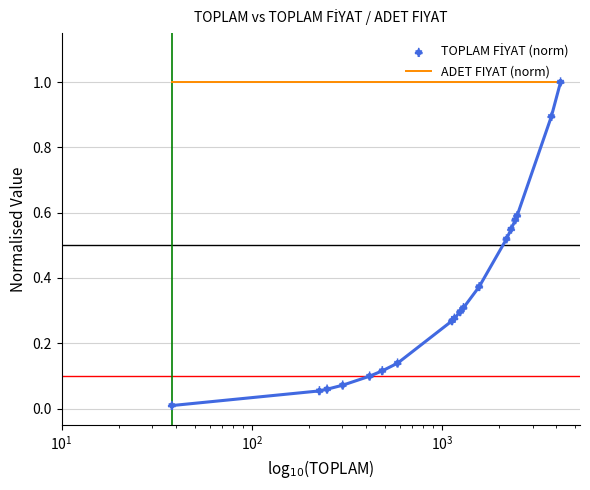

Which series has the largest total across all categories?

ADET FIYAT (norm)